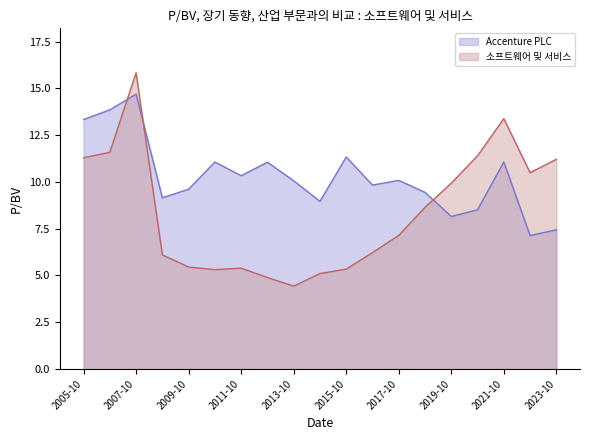

True or false: Accenture PLC has a value of 10.1 at 2013-10.

True